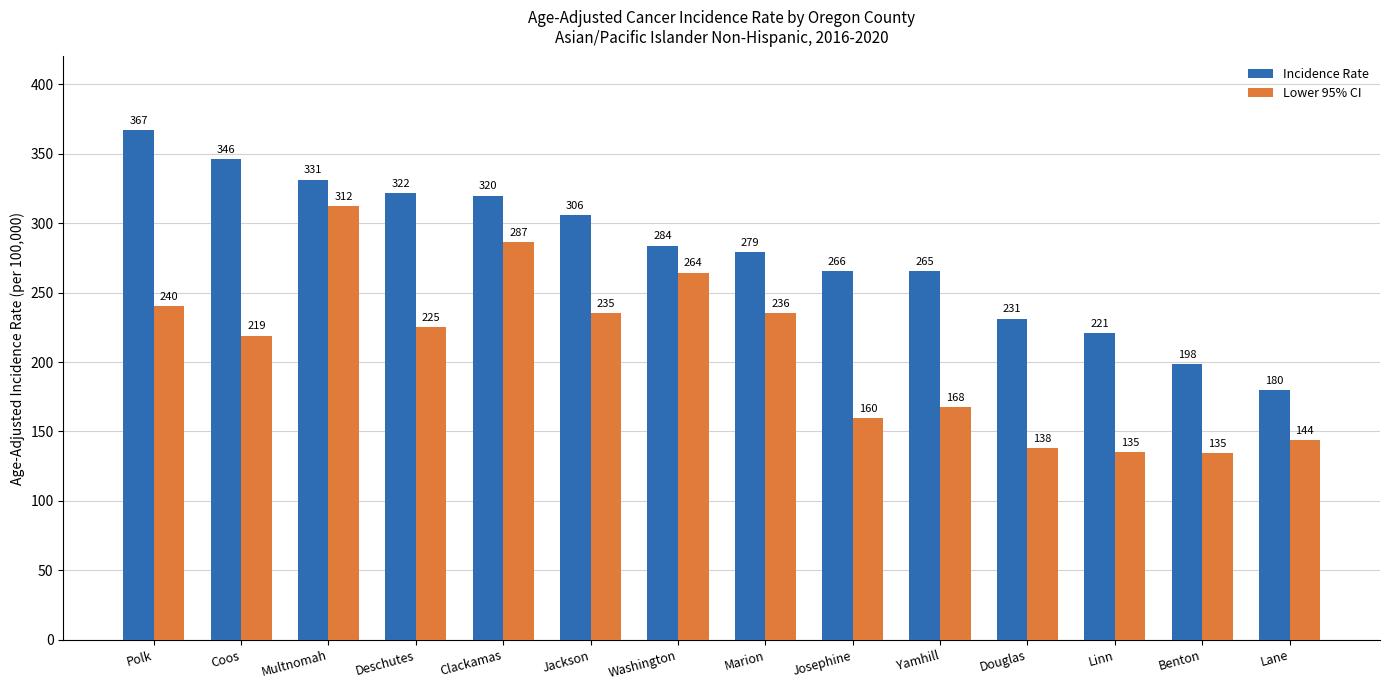

What are all the series names shown in the legend?

Incidence Rate, Lower 95% CI